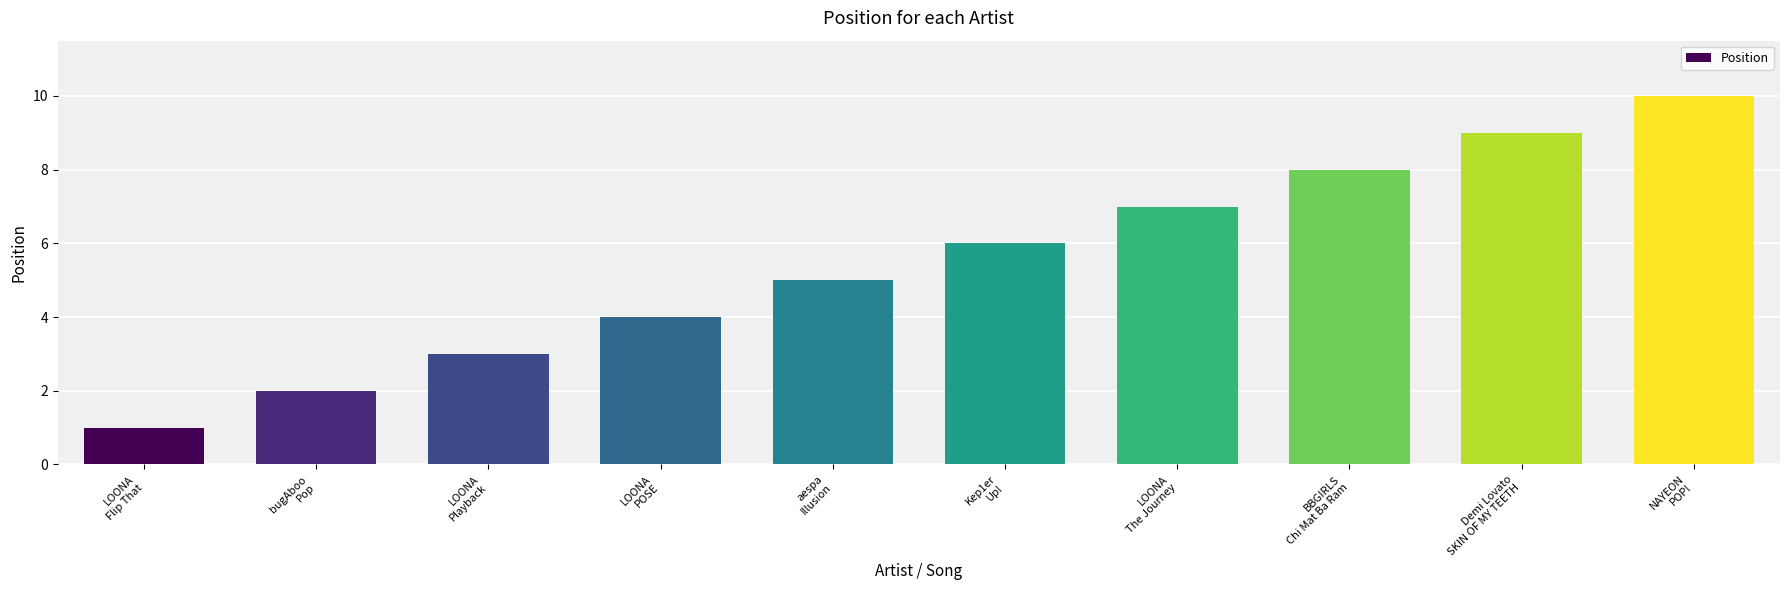

Rank the categories by value from highest to lowest.

NAYEON
POP!, Demi Lovato
SKIN OF MY TEETH, BBGIRLS
Chi Mat Ba Ram, LOONA
The Journey, Kep1er
Up!, aespa
Illusion, LOONA
POSE, LOONA
Playback, bugAboo
Pop, LOONA
Flip That